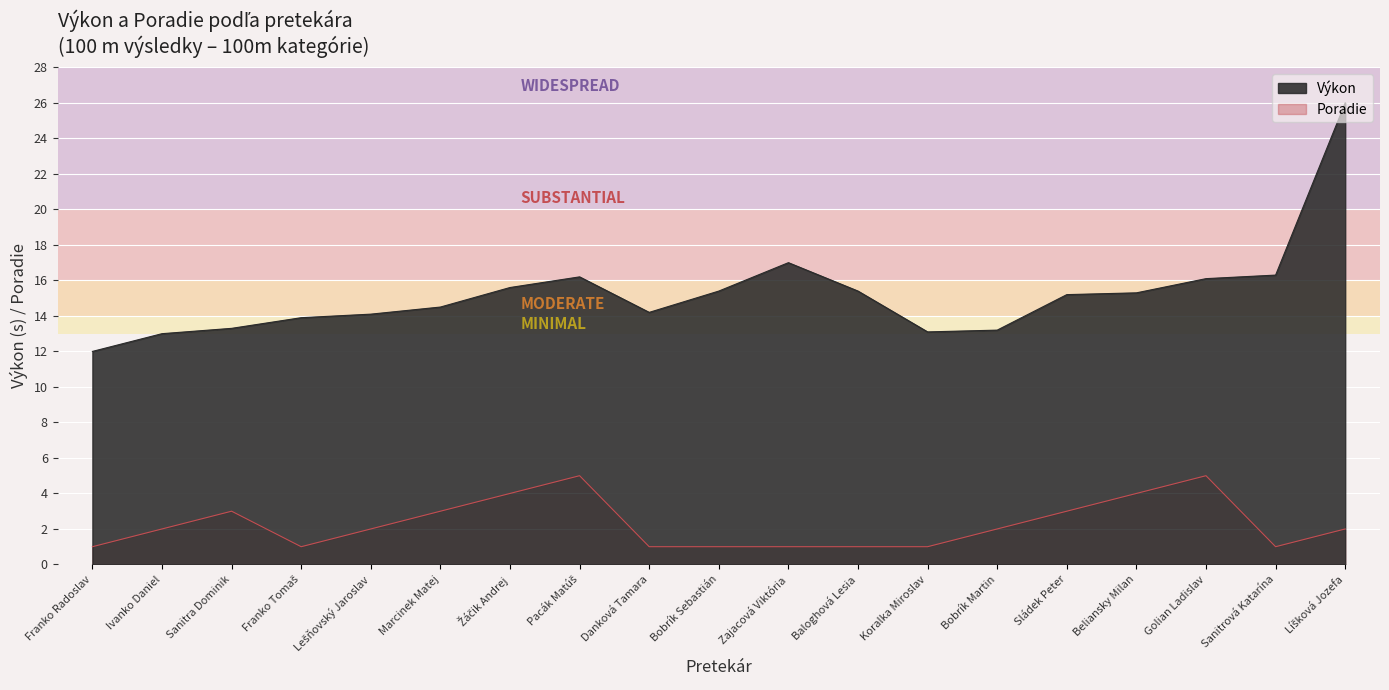

Reading left to right, what are all the values shown in this chart?

Výkon: Franko Radoslav=12.0	Ivanko Daniel=13.0	Sanitra Dominik=13.3	Franko Tomaš=13.9	Lešňovský Jaroslav=14.1	Marcinek Matej=14.5	Žáčik Andrej=15.6	Pacák Matúš=16.2	Danková Tamara=14.2	Bobrík Sebastián=15.4	Zajacová Viktória=17.0	Baloghová Lesia=15.4	Koralka Miroslav=13.1	Bobrík Martin=13.2	Sládek Peter=15.2	Beliansky Milan=15.3	Golian Ladislav=16.1	Sanitrová Katarína=16.3	Líšková Jozefa=26.0
Poradie: Franko Radoslav=1.0	Ivanko Daniel=2.0	Sanitra Dominik=3.0	Franko Tomaš=1.0	Lešňovský Jaroslav=2.0	Marcinek Matej=3.0	Žáčik Andrej=4.0	Pacák Matúš=5.0	Danková Tamara=1.0	Bobrík Sebastián=1.0	Zajacová Viktória=1.0	Baloghová Lesia=1.0	Koralka Miroslav=1.0	Bobrík Martin=2.0	Sládek Peter=3.0	Beliansky Milan=4.0	Golian Ladislav=5.0	Sanitrová Katarína=1.0	Líšková Jozefa=2.0